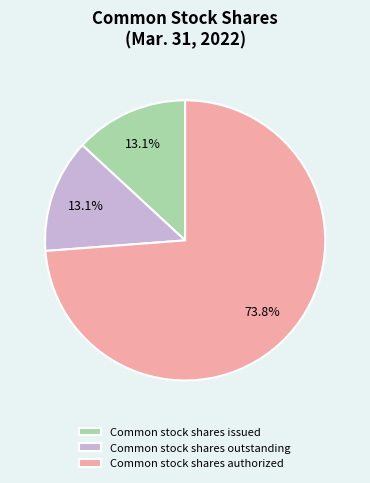

What percentage is the Common stock shares issued slice, to the nearest percent?

13%